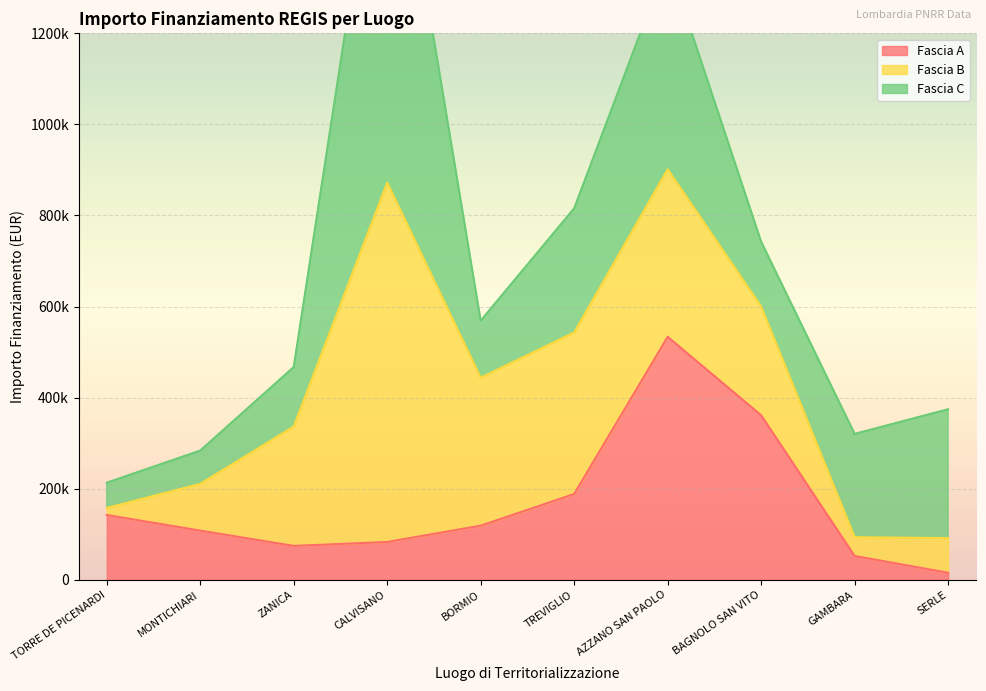

Reading right to left, extract all data points from this chart.

Fascia A: SERLE=15440.0	GAMBARA=52320.0	BAGNOLO SAN VITO=361240.0	AZZANO SAN PAOLO=533520.0	TREVIGLIO=188362.2	BORMIO=118800.0	CALVISANO=83040.0	ZANICA=74400.0	MONTICHIARI=108000.0	TORRE DE PICENARDI=142320.0
Fascia B: SERLE=76140.0	GAMBARA=41192.0	BAGNOLO SAN VITO=238829.6	AZZANO SAN PAOLO=368005.7	TREVIGLIO=354880.0	BORMIO=325026.9	CALVISANO=789254.4	ZANICA=262240.0	MONTICHIARI=102630.9	TORRE DE PICENARDI=15440.0
Fascia C: SERLE=282960.0	GAMBARA=226850.0	BAGNOLO SAN VITO=142361.6	AZZANO SAN PAOLO=458182.4	TREVIGLIO=272400.0	BORMIO=125175.0	CALVISANO=930869.5	ZANICA=130560.0	MONTICHIARI=73108.0	TORRE DE PICENARDI=55388.0